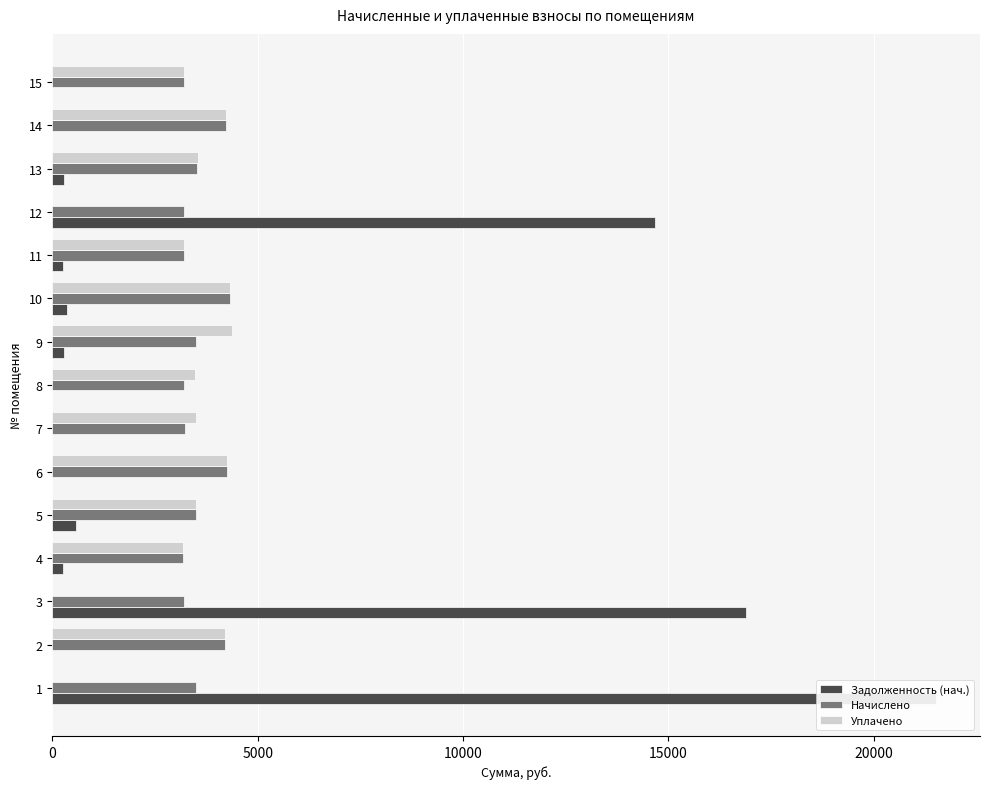

What is the sum of all Начислено values?

53534.9